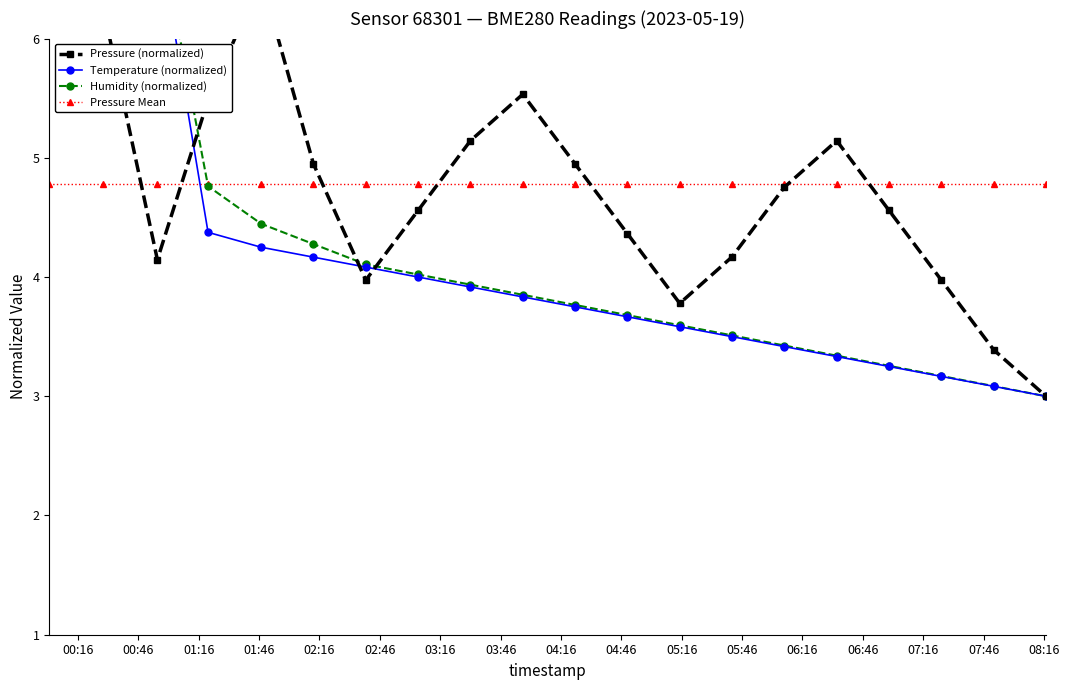

What is the difference between the maximum and minimum values in the Pressure (normalized) series?

4.0